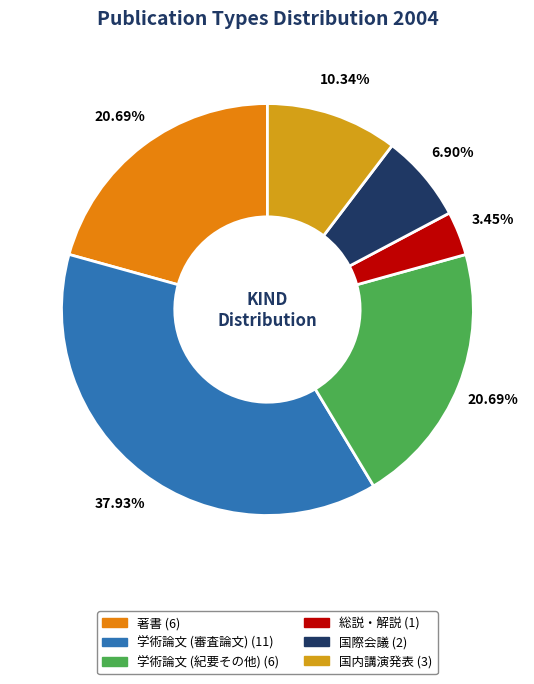

The 国際会議 slice represents 18% of the pie. True or false?

False